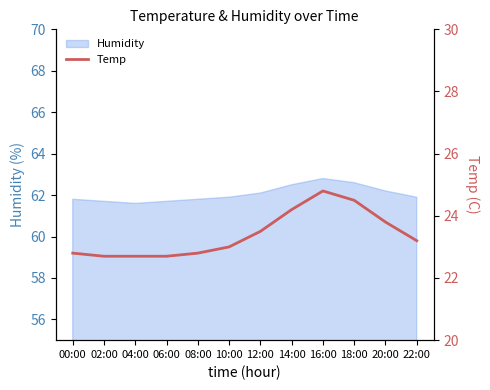

Reading left to right, list all the values displayed in this chart.

00:00=22.8	02:00=22.7	04:00=22.7	06:00=22.7	08:00=22.8	10:00=23.0	12:00=23.5	14:00=24.2	16:00=24.8	18:00=24.5	20:00=23.8	22:00=23.2